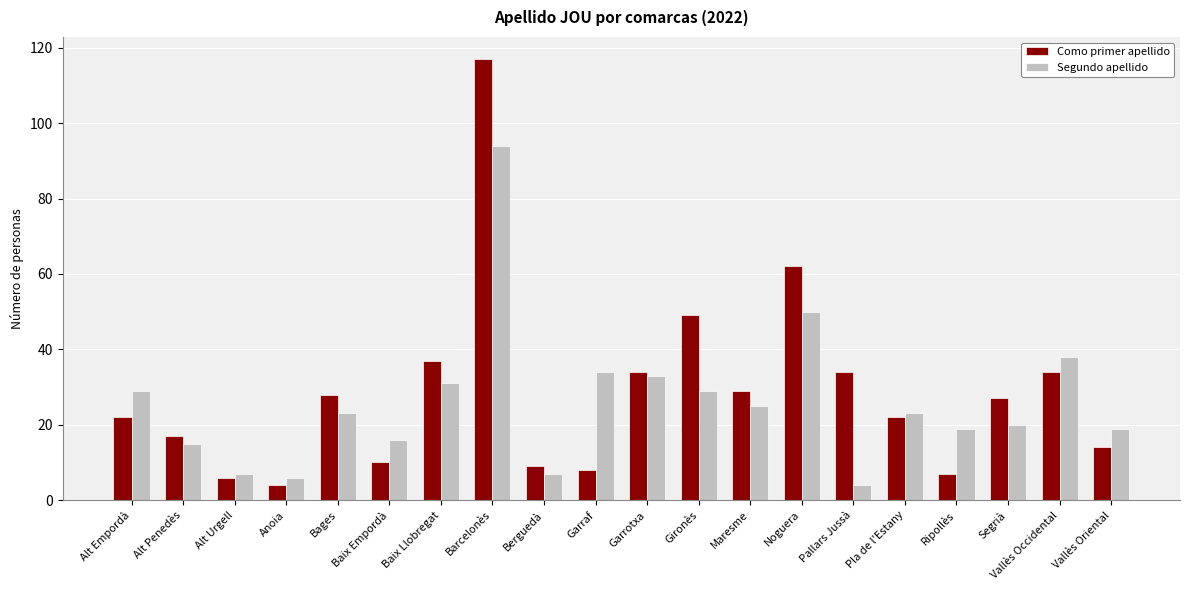

Reading right to left, transcribe all the data shown in this chart.

Como primer apellido: 14	34	27	7	22	34	62	29	49	34	8	9	117	37	10	28	4	6	17	22
Segundo apellido: 19	38	20	19	23	4	50	25	29	33	34	7	94	31	16	23	6	7	15	29